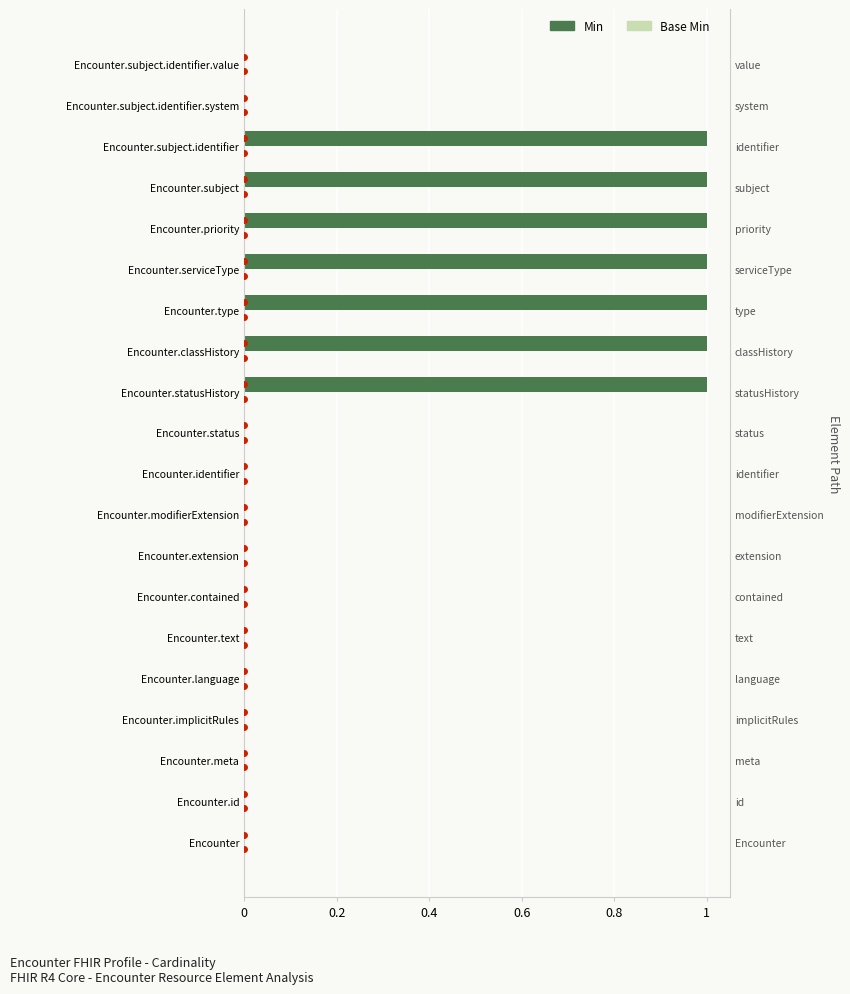

True or false: Base Min has a value of 0.5 at 11.

False